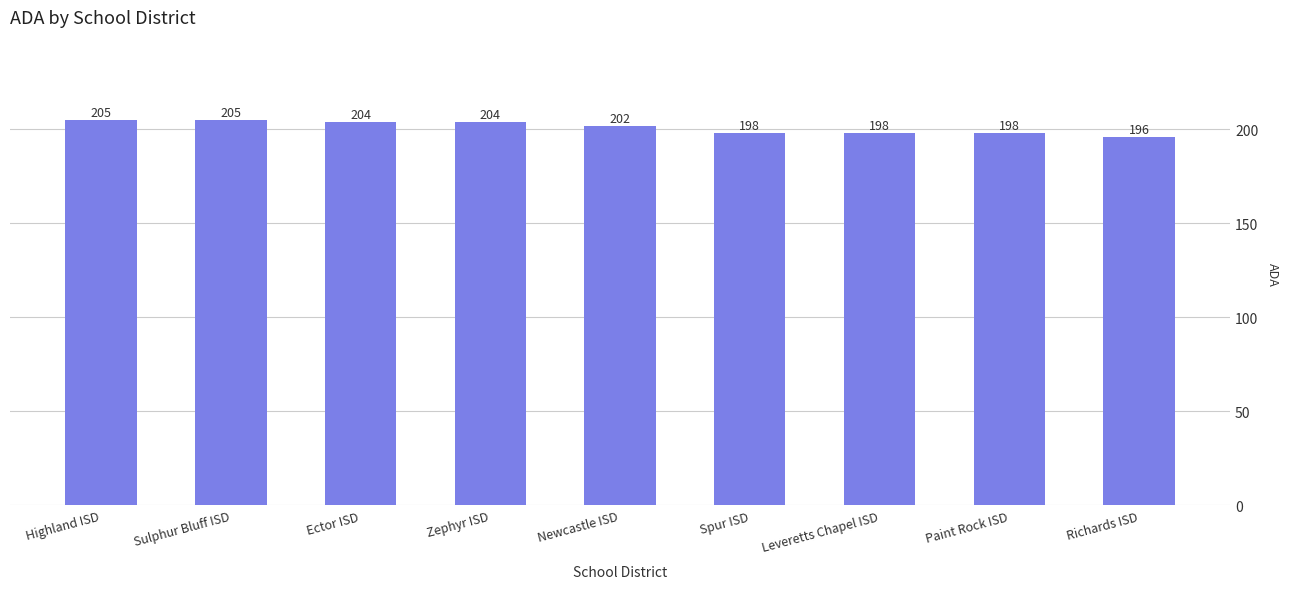

Is it true that the value at Richards ISD is 136.9?

False